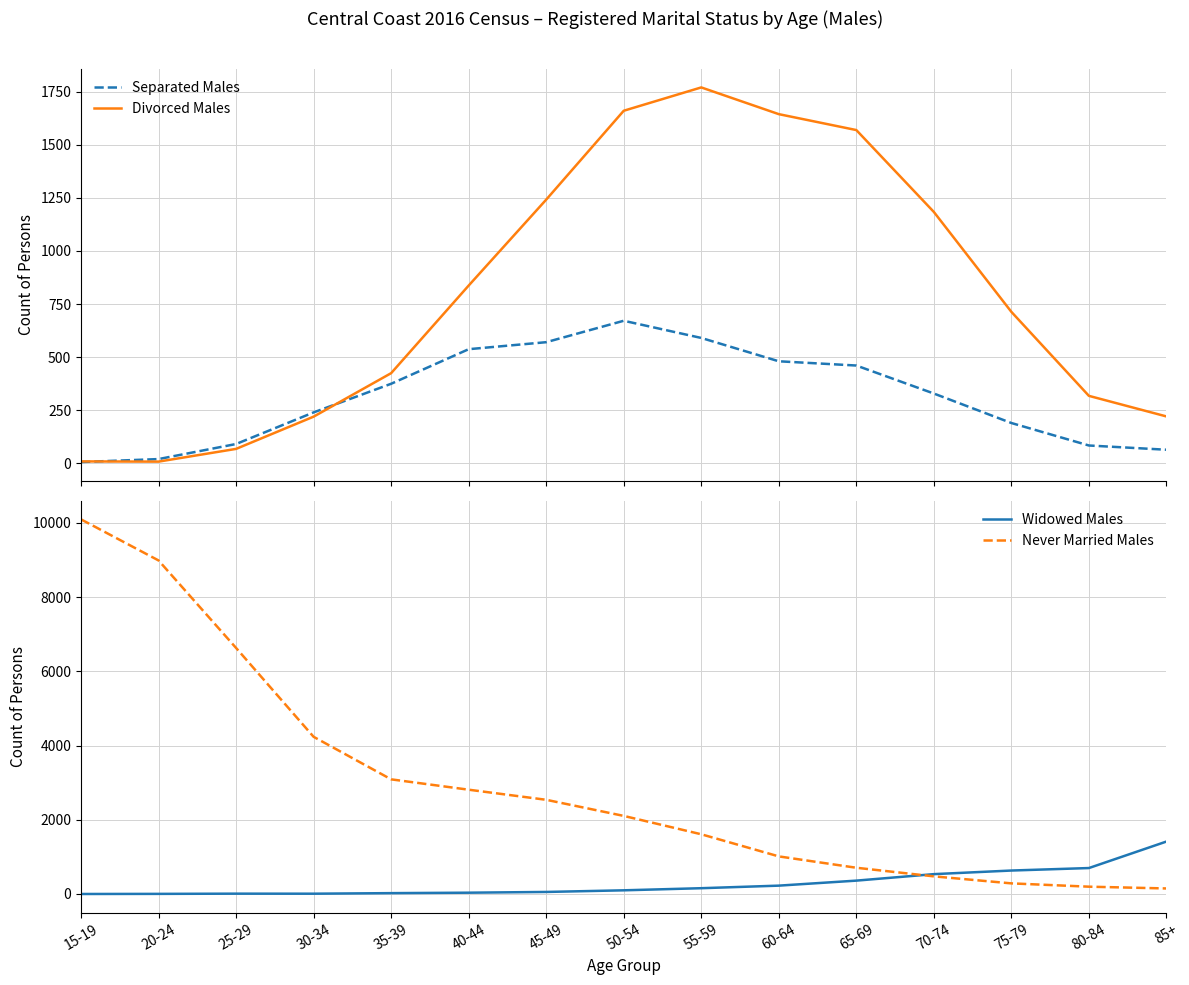

What is the spread (max minus min) of values at 15-19?

10094